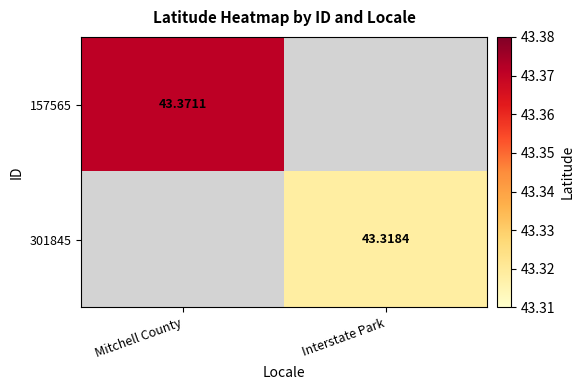

Where does the 301845 series first go above 43?

Interstate Park